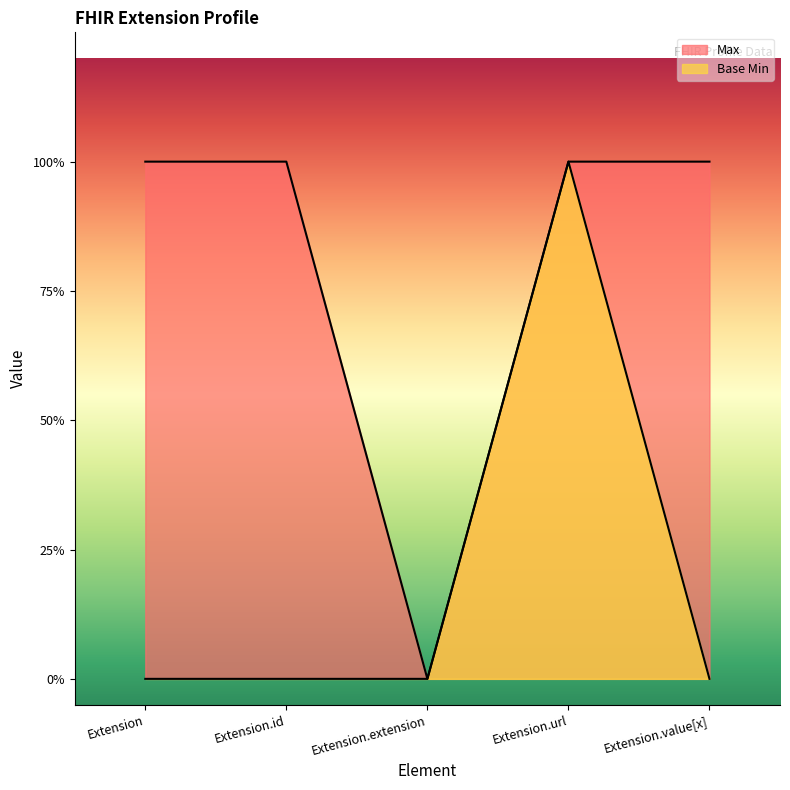

What is the spread (max minus min) of values at Extension.value[x]?

1